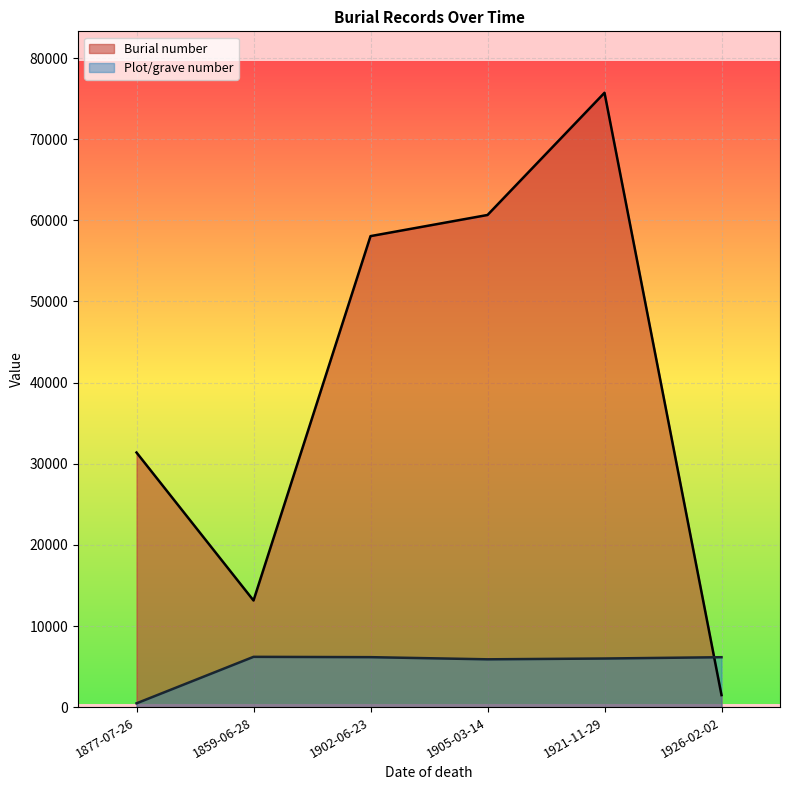

Which series has the largest total across all categories?

Burial number